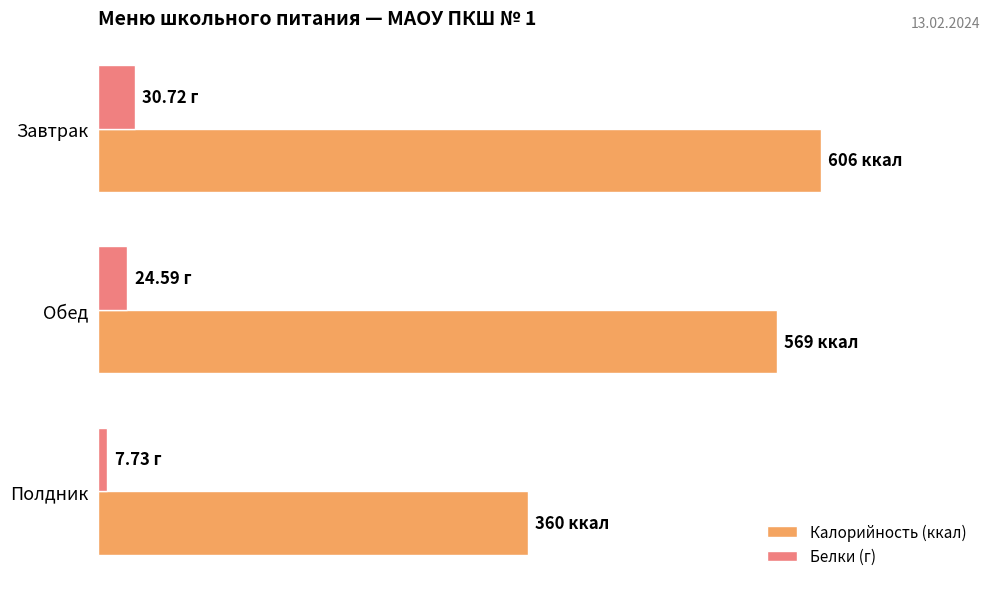

What are all the series names shown in the legend?

Калорийность (ккал), Белки (г)